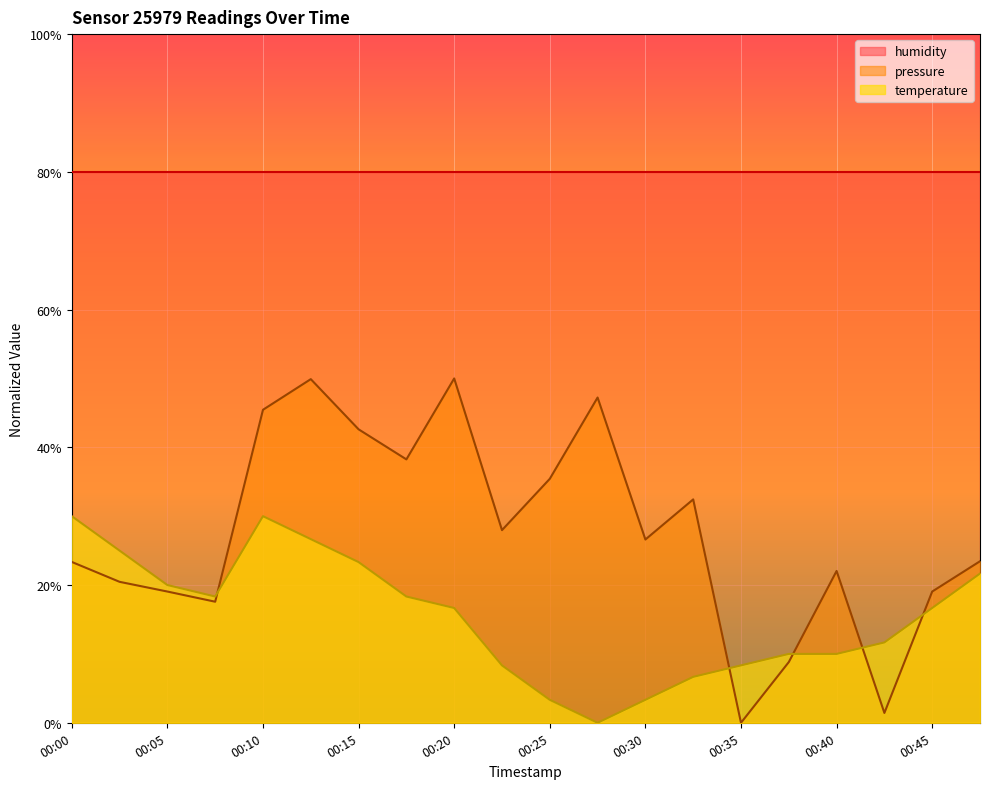

What is the maximum value shown in the chart?

0.5